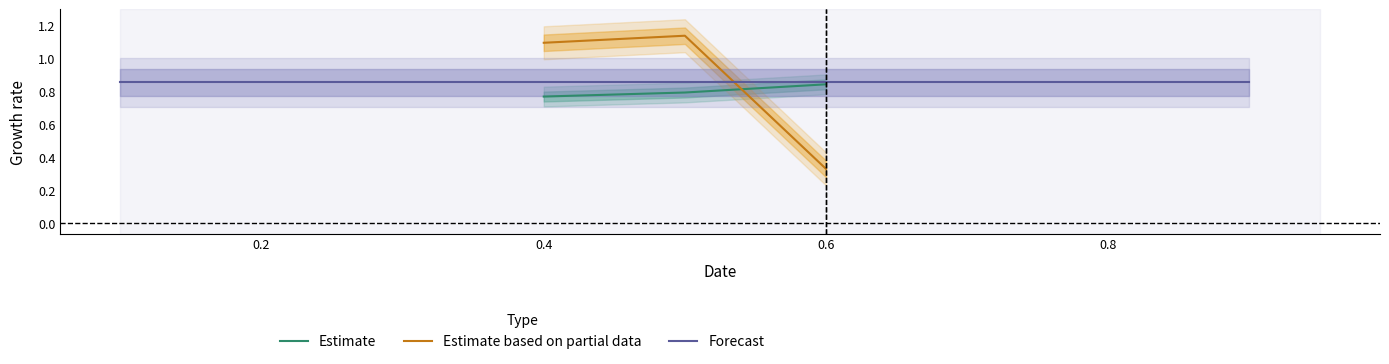

What are all the series names shown in the legend?

Estimate, Estimate based on partial data, Forecast